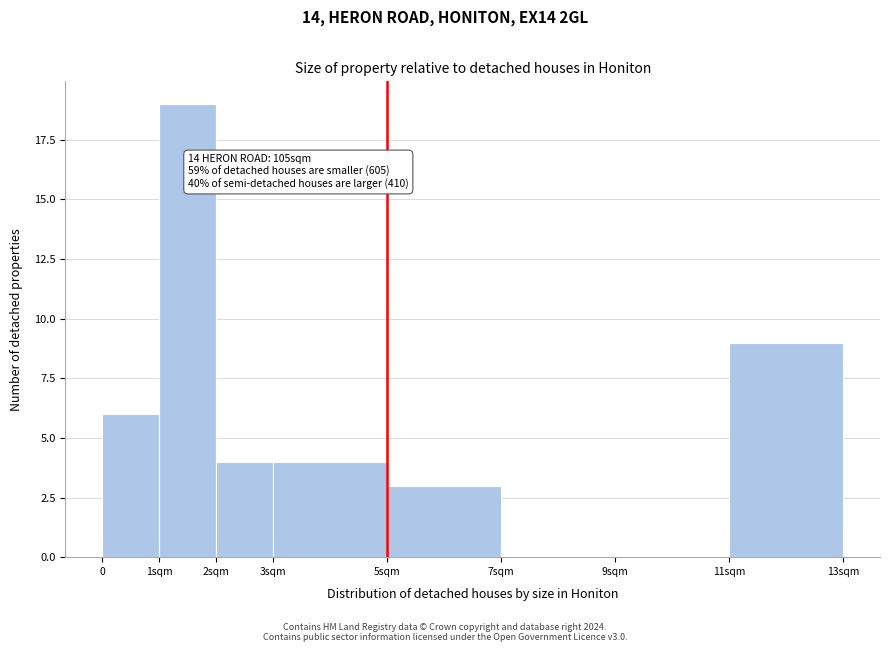

Reading left to right, transcribe all the data shown in this chart.

0=6	1sqm=19	2sqm=4	3sqm=4	5sqm=3	7sqm=0	9sqm=0	11sqm=9